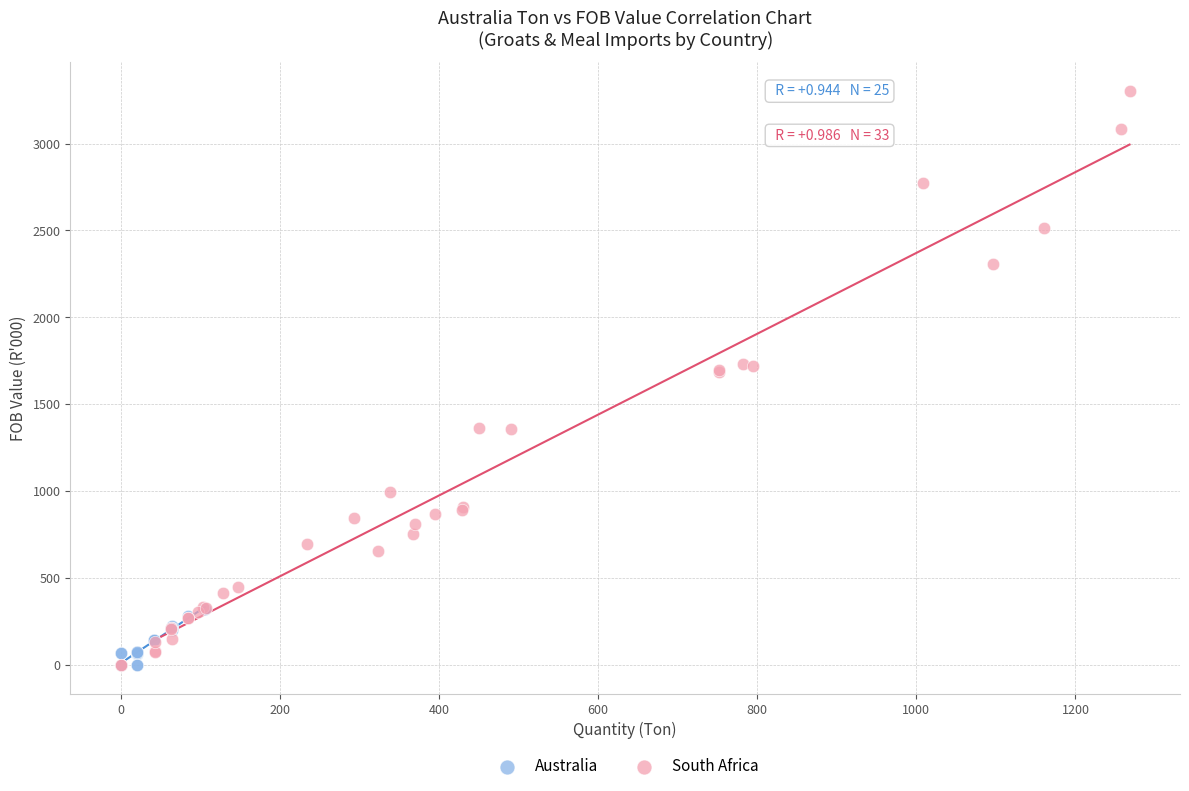

Which series reaches the maximum Y coordinate?

South Africa